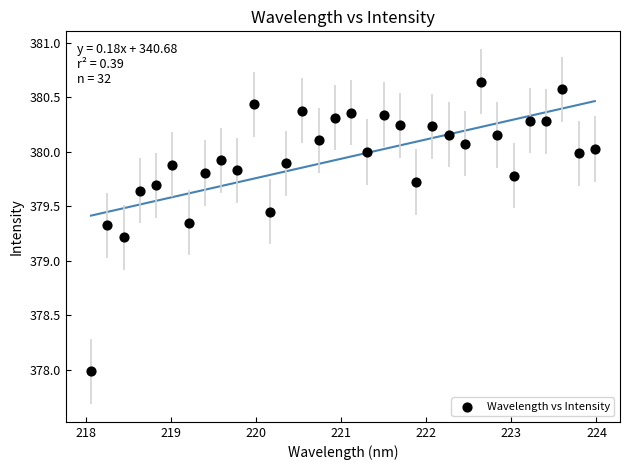

What Y value in the scatter plot is closest to 379?

379.2